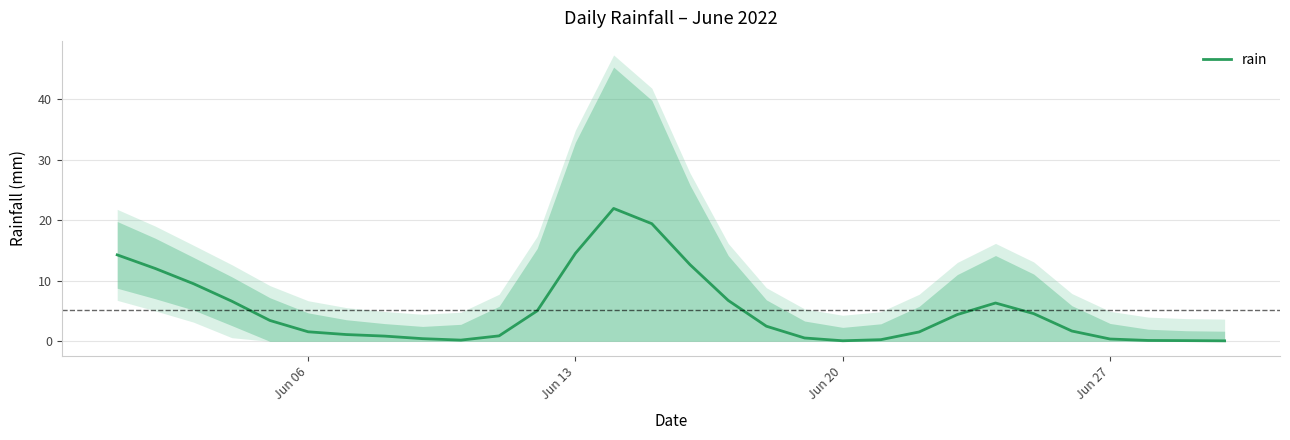

What is the highest value of the rain series?

21.9